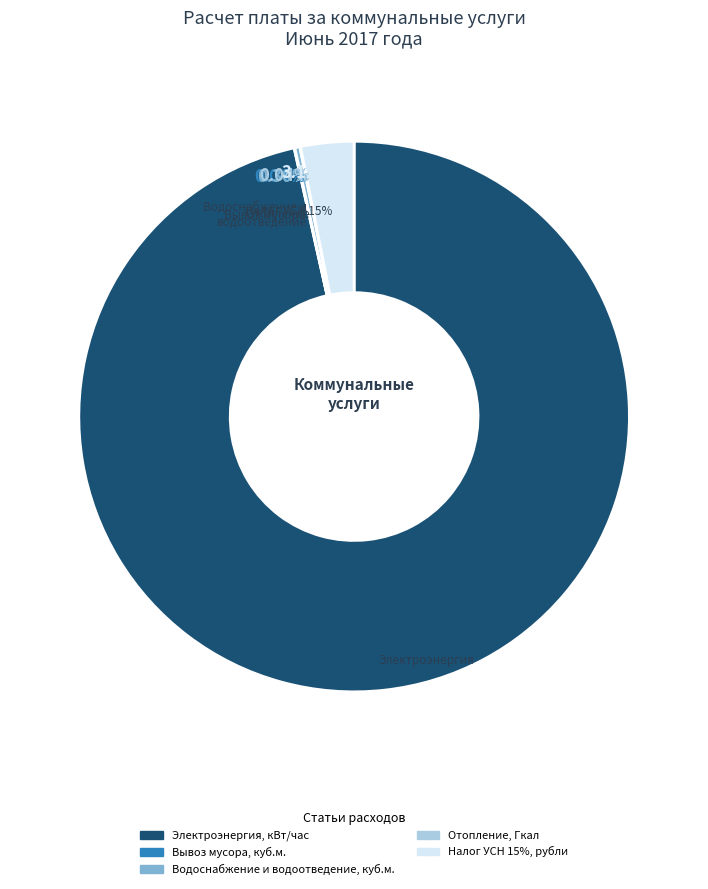

Is there a majority slice in this chart?

Yes